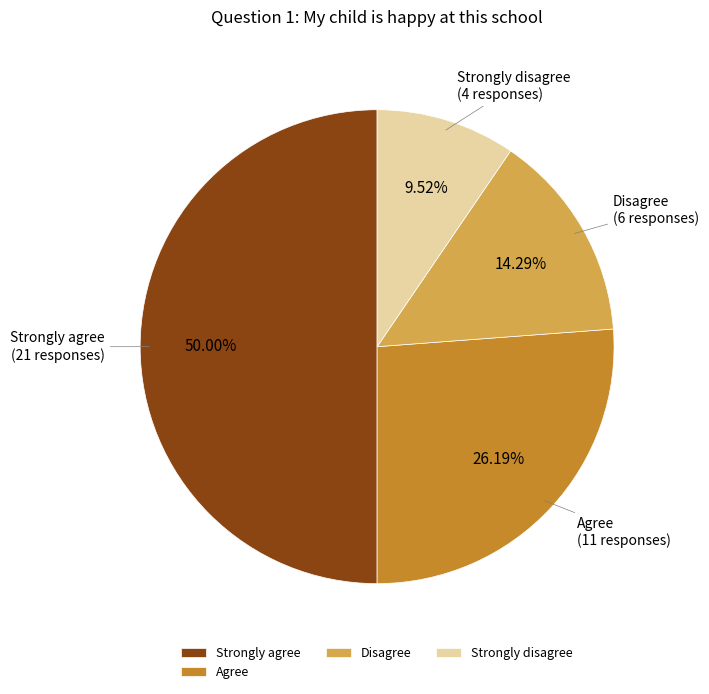

The Disagree slice represents 14% of the pie. True or false?

True